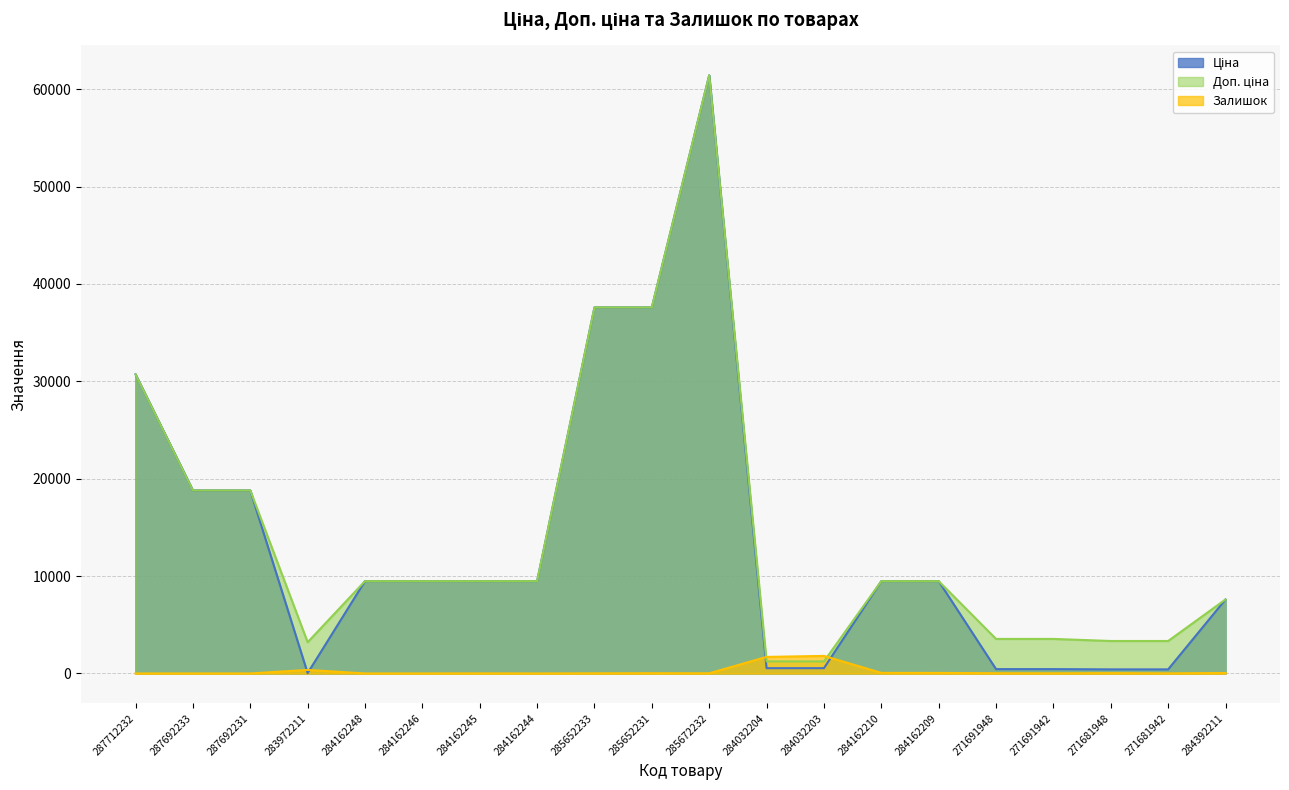

What is the maximum value shown in the chart?

61434.3